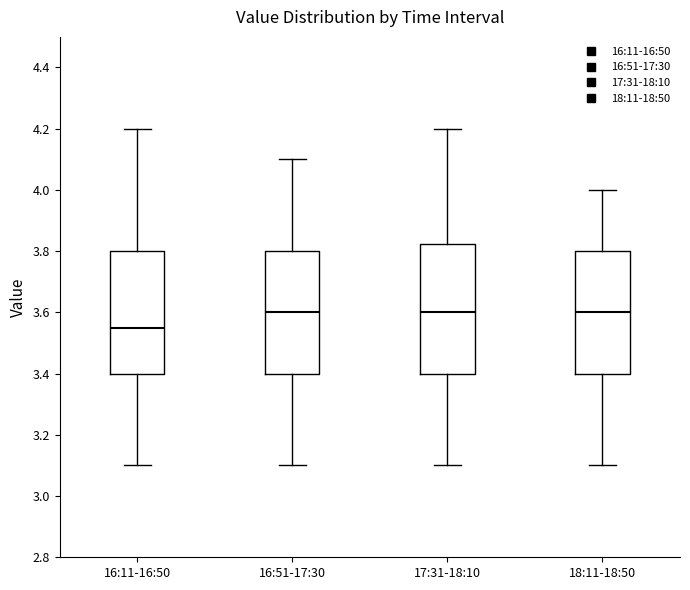

Comparing the boxes themselves (not the whiskers), which one is the tallest?

17:31-18:10